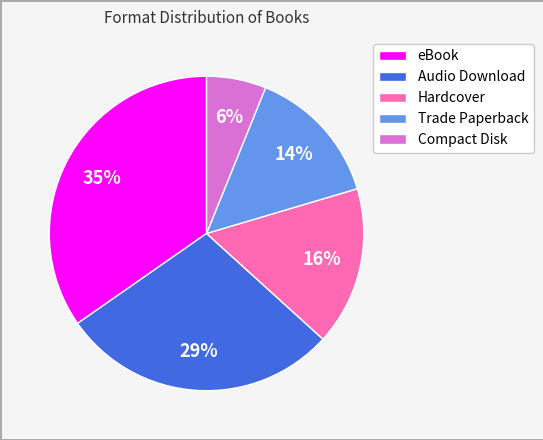

Which slice is the smallest?

Compact Disk